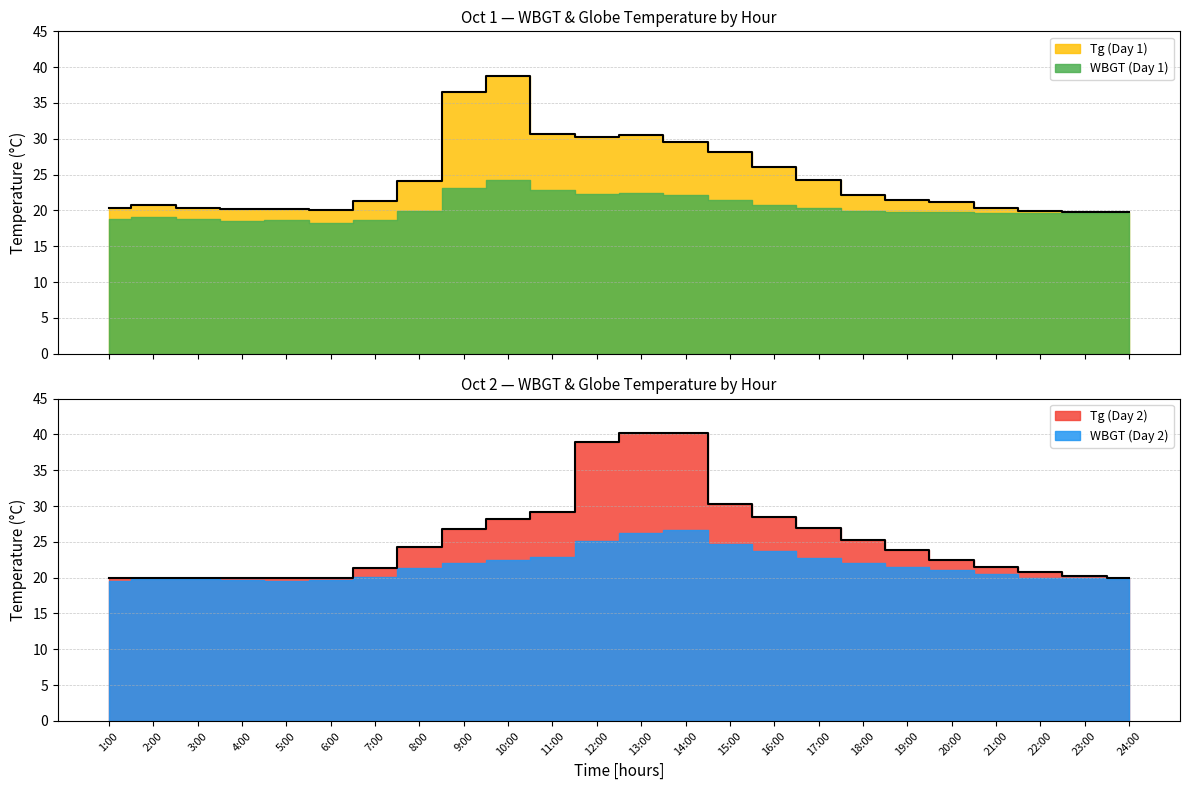

Which series changed the most between 14:00 and 23:00?

Tg_day2